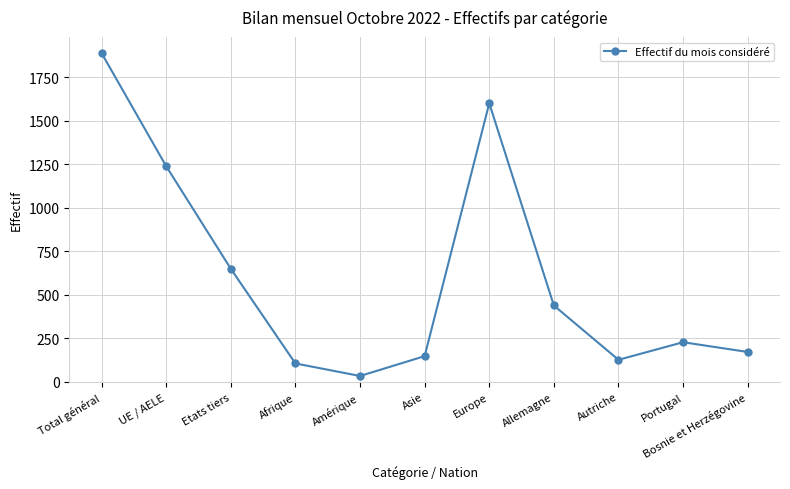

Where is the data nearest to the value 961?

UE / AELE